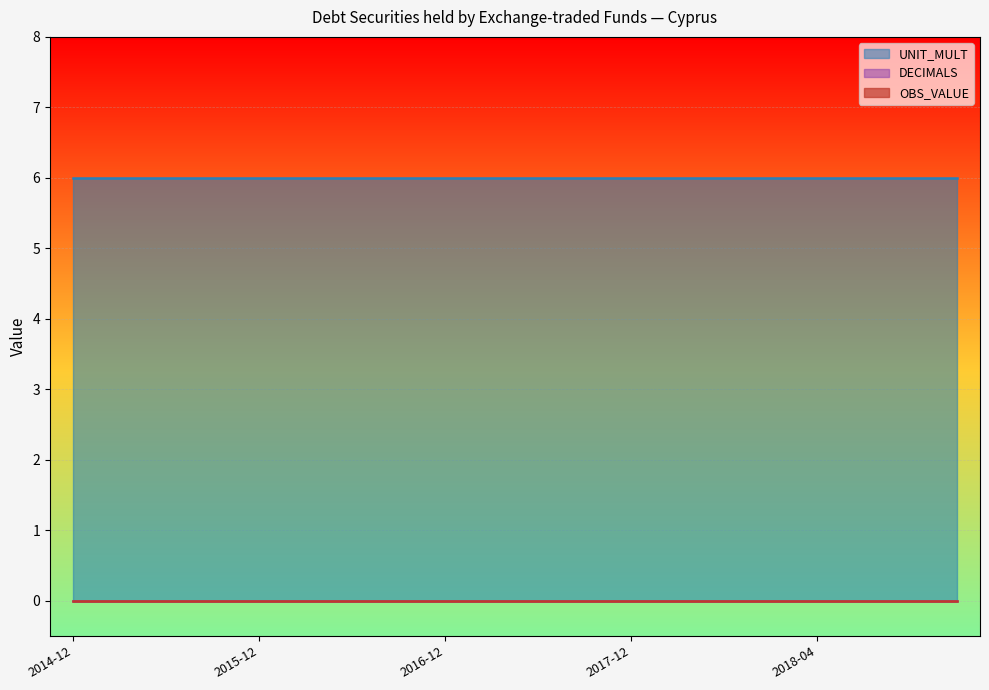

At which category is the sum across all series the highest?

2014-12